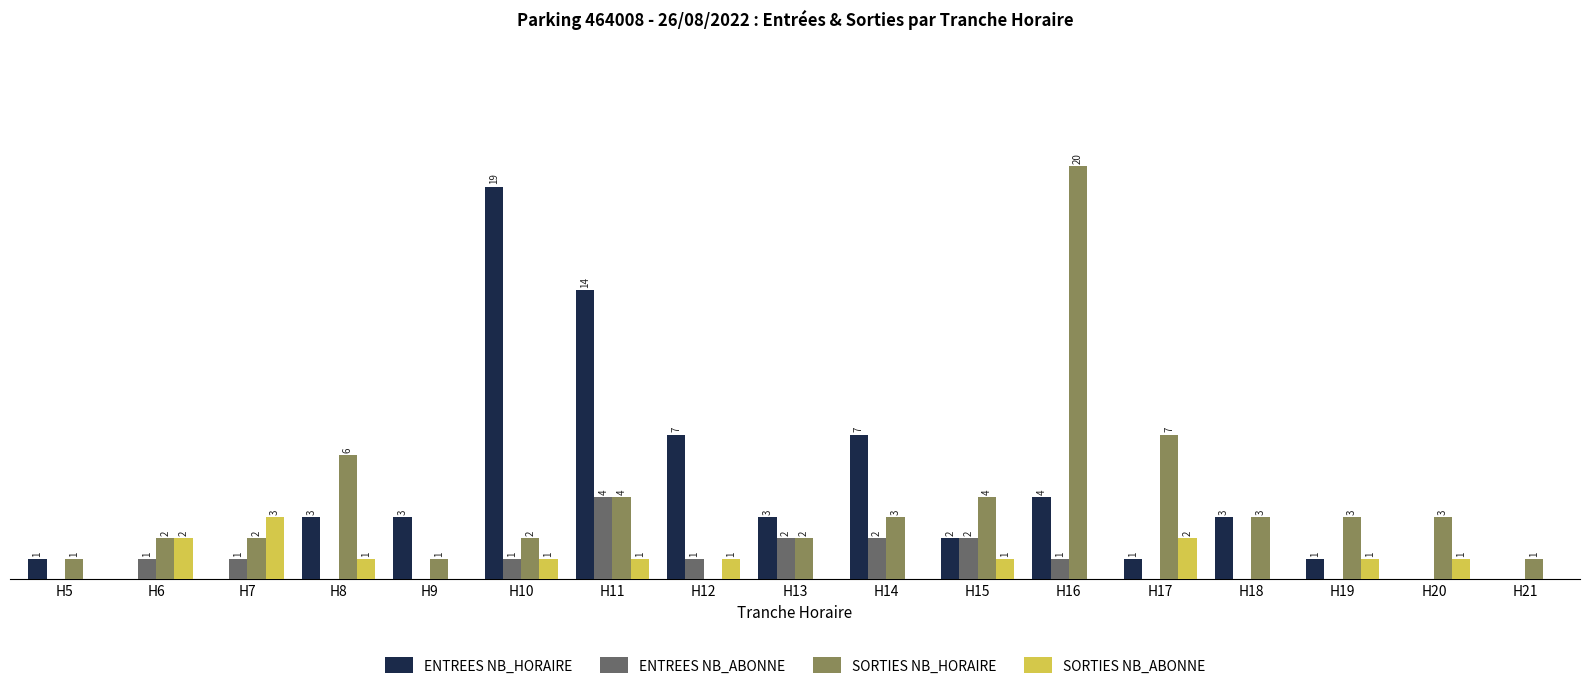

Is the value of SORTIES NB_HORAIRE at H9 greater than the value of ENTREES NB_HORAIRE at H15?

No